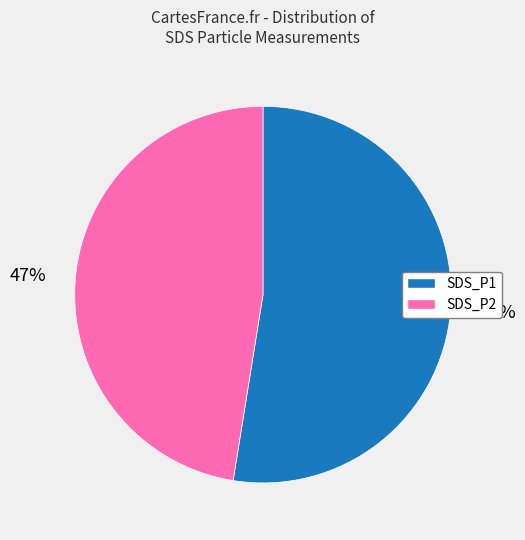

Combined, do SDS_P1 and SDS_P2 account for over 50%?

Yes